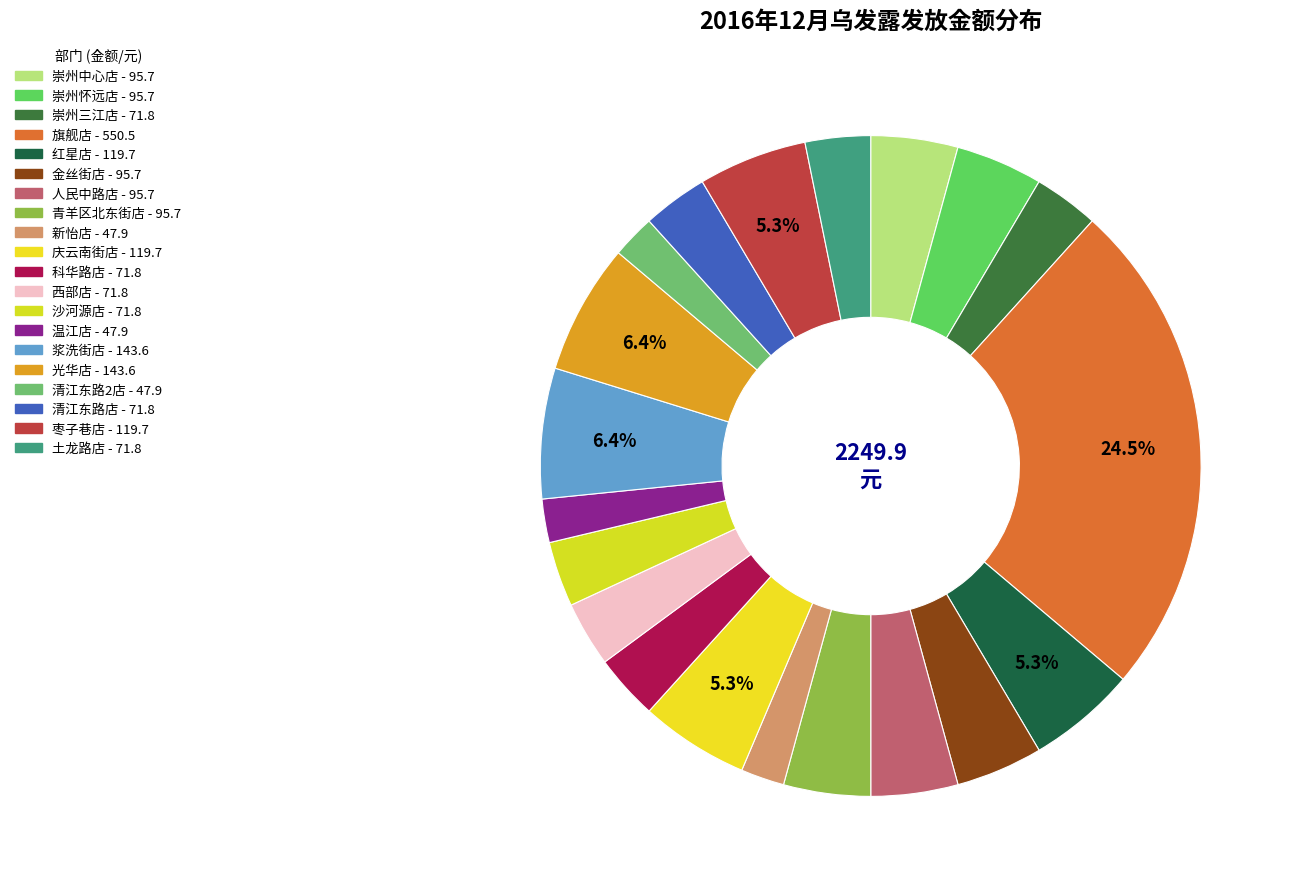

To the nearest percent, what percentage of the pie is 光华店?

6%